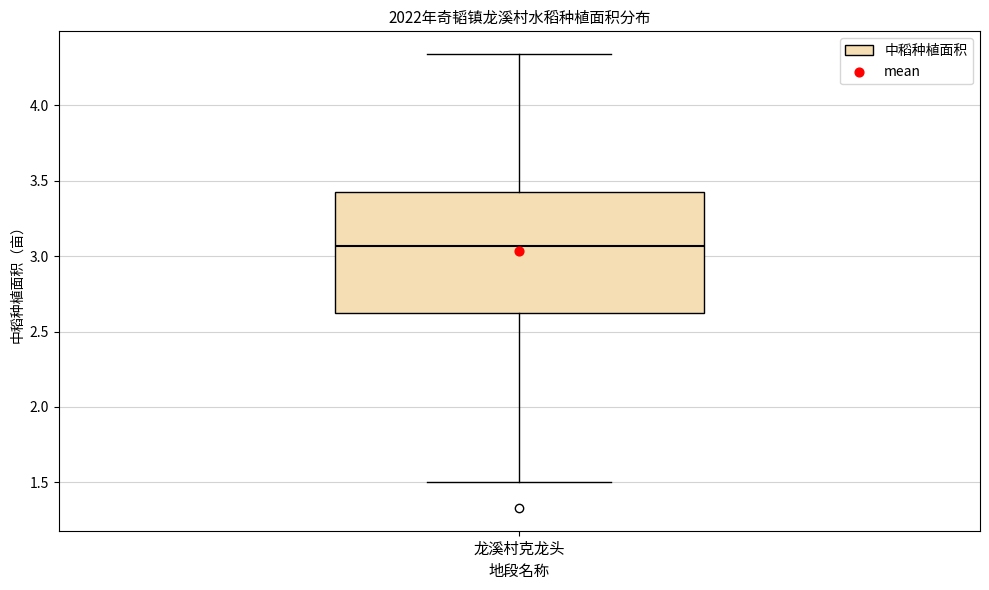

Transcribe this box plot: give where the median line is, the range the box spans, and where the two whiskers end, as read against the y-axis. The values are not printed on the chart, so give them approximately, as read against the axis.

median 3.05, box 2.60 to 3.45, whiskers 1.50 to 4.35